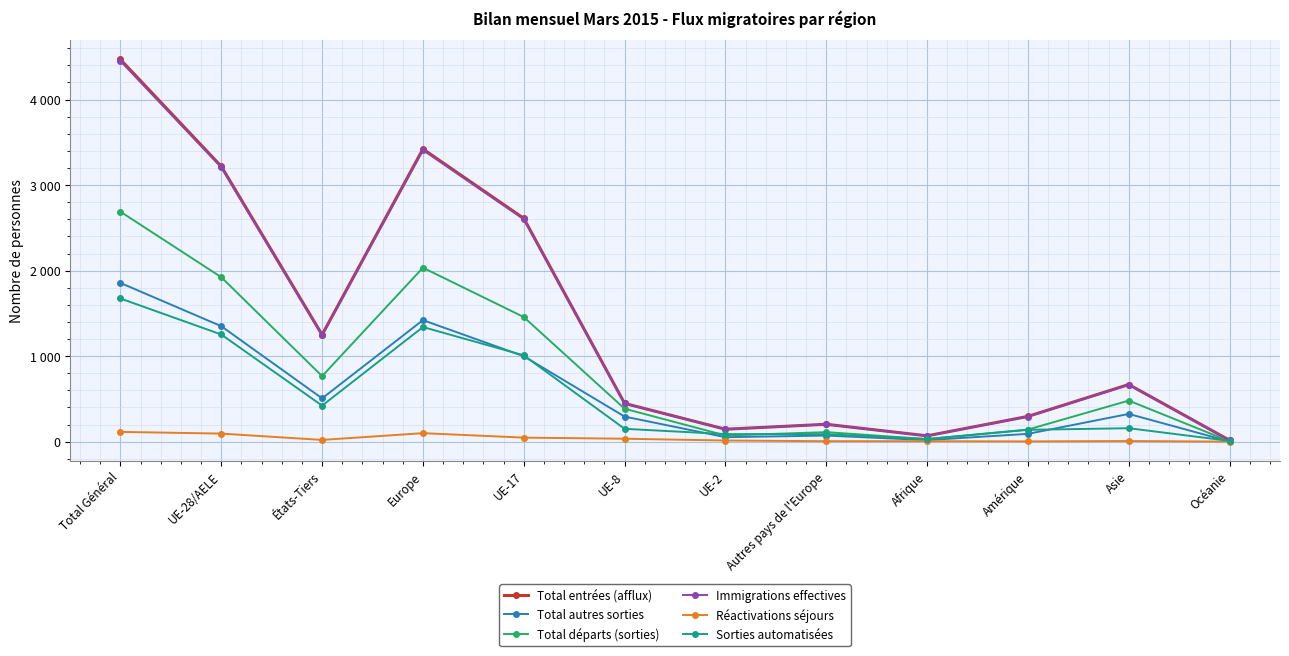

What is the average value of the Total entrées (afflux) series?

1401